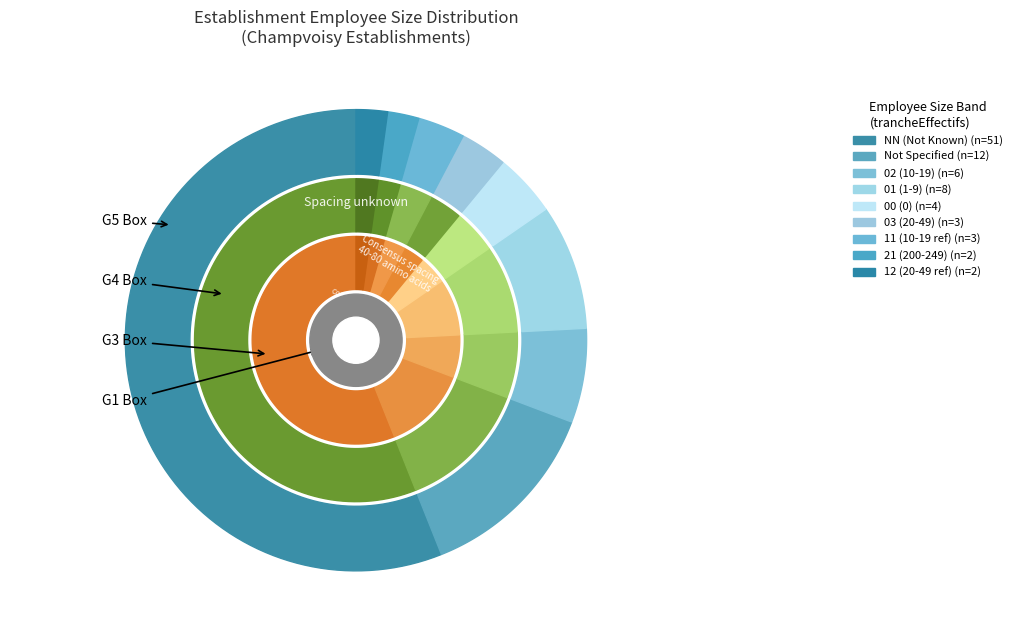

What percentage is the 11 slice, to the nearest percent?

3%